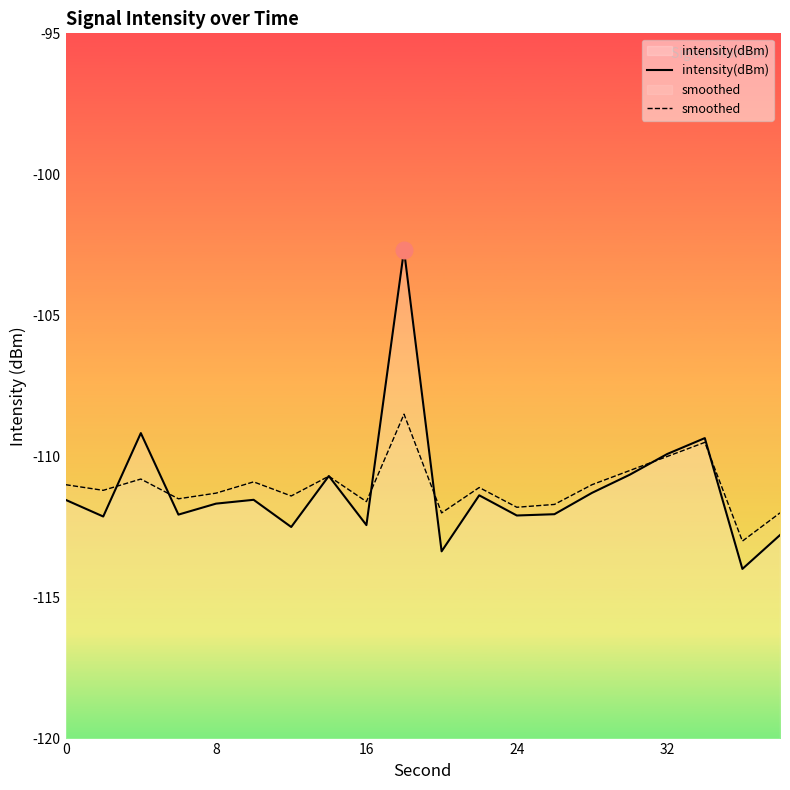

Which series has the largest range (max minus min)?

intensity(dBm)